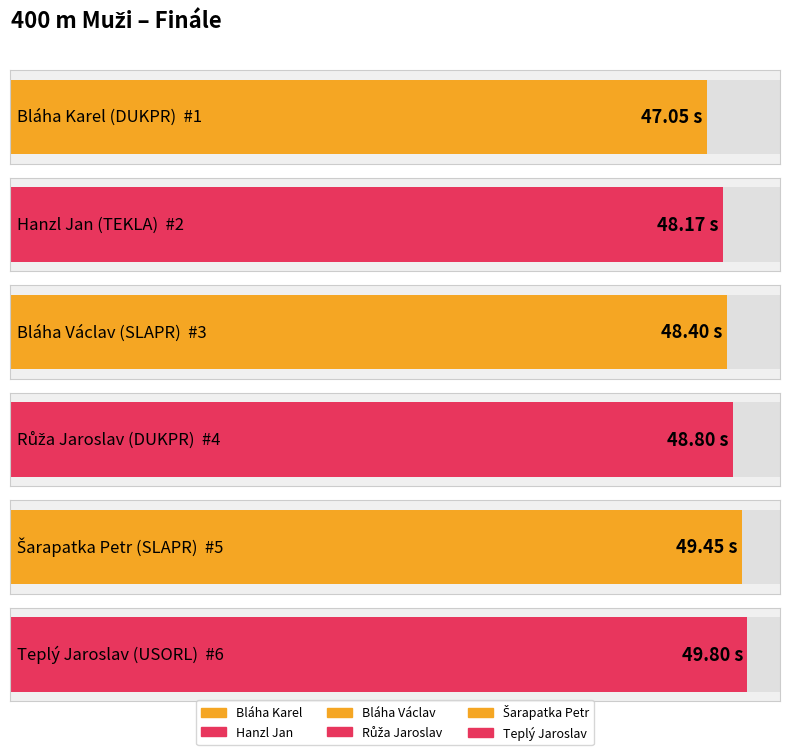

Does the chart contain stacked bars?

No